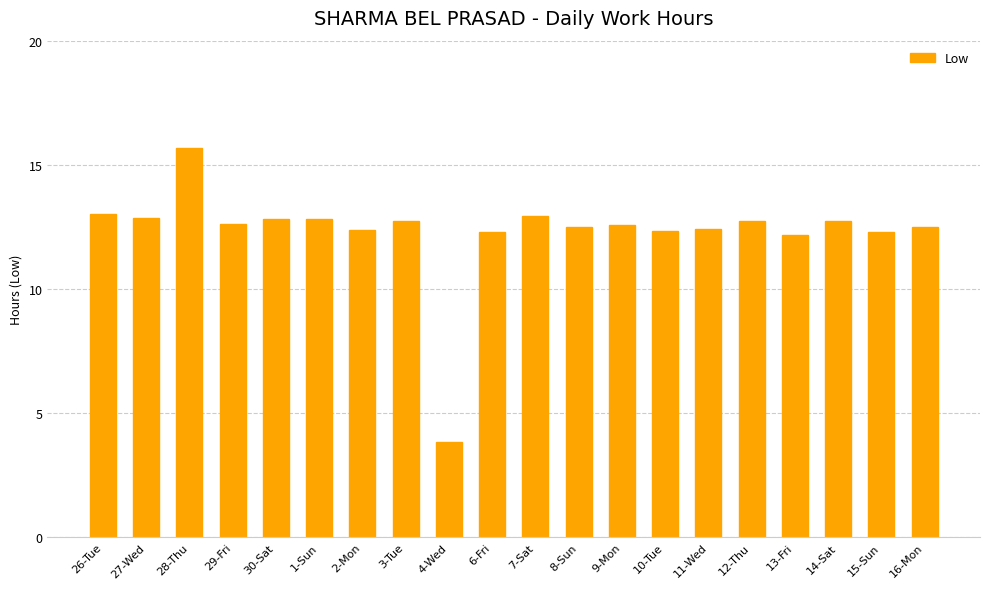

Which label corresponds to the largest value in the chart?

28-Thu